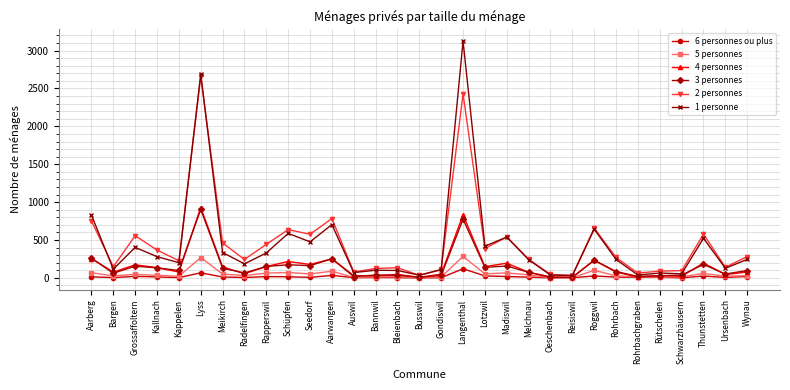

What value does the 1 personne series have at Grossaffoltern, to the nearest 100?

400